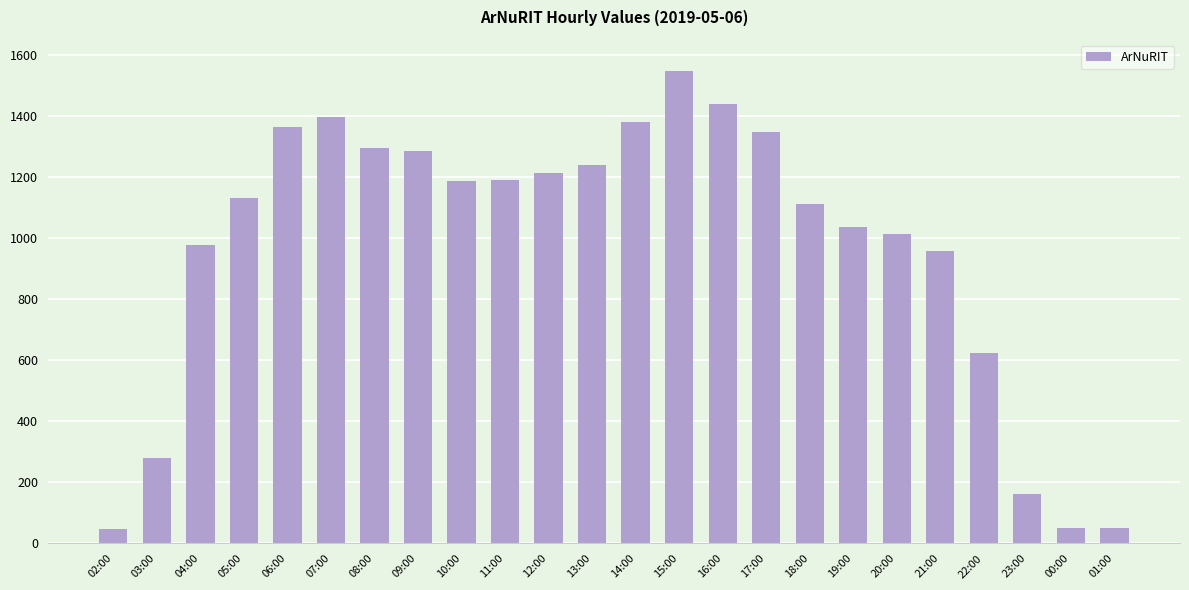

What is the ratio of the value at 15:00 to the value at 01:00?

29.8